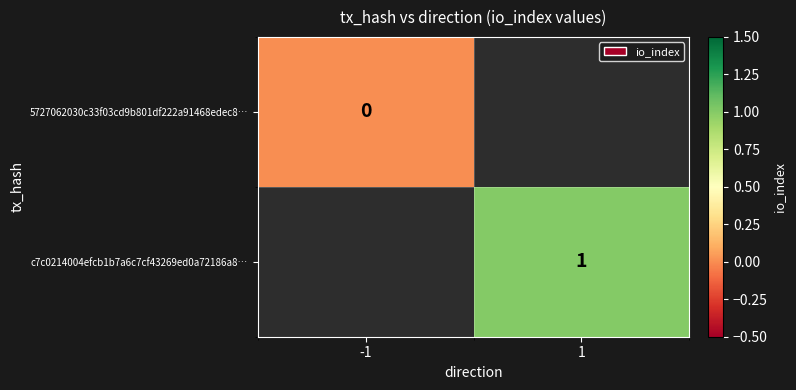

The value of c7c0214004efcb1b7a6c7cf43269ed0a72186a8… at 1 is 0. True or false?

False